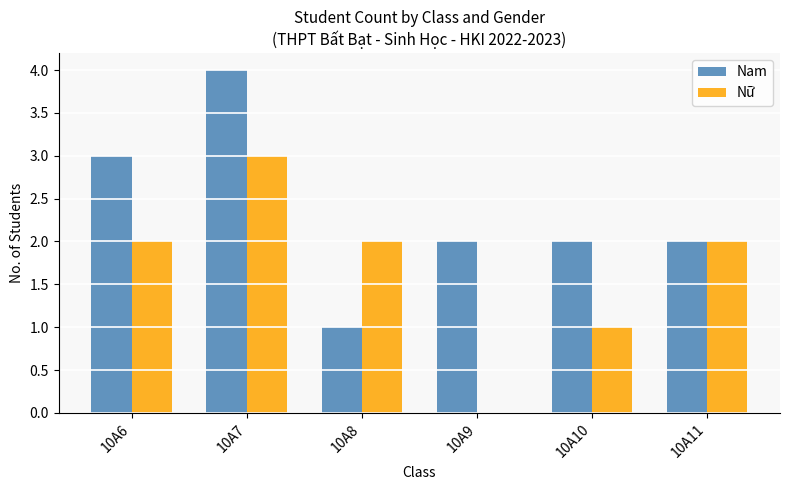

Which series changed the most between 10A6 and 10A9?

Nữ